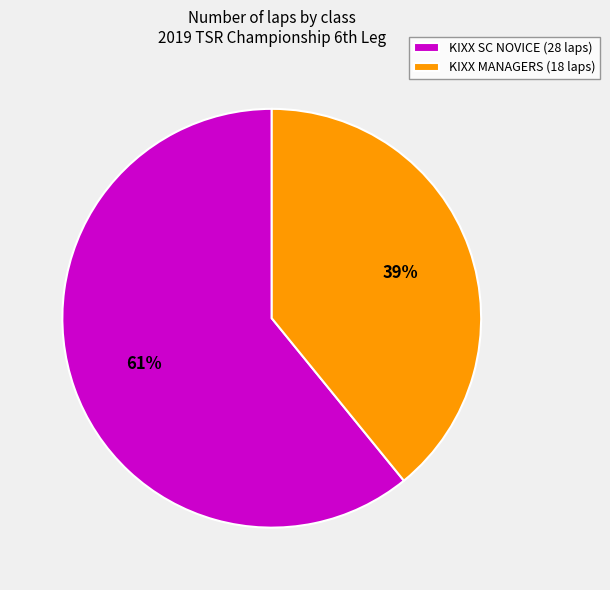

Approximately how many times larger is the value at KIXX MANAGERS (18 laps) compared to KIXX SC NOVICE (28 laps)?

0.6